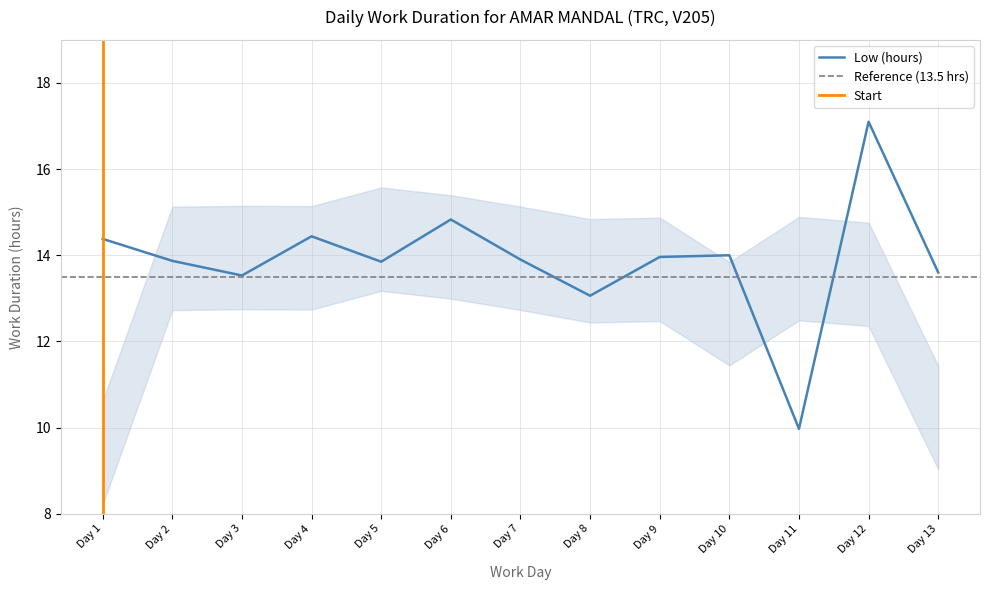

What is the average value?

13.9